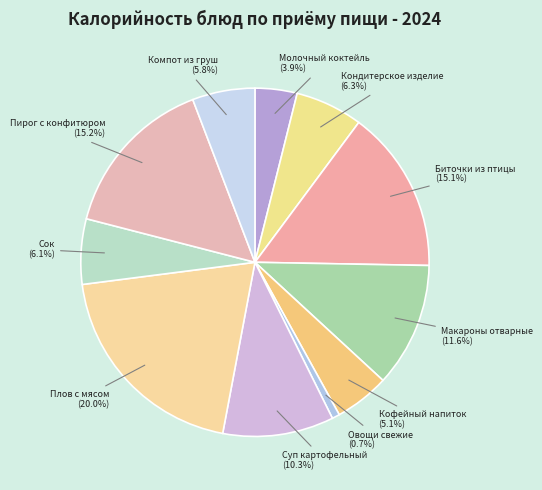

Approximately how many times larger is the value at Биточки из птицы (15.1%) compared to Овощи свежие (0.7%)?

21.4